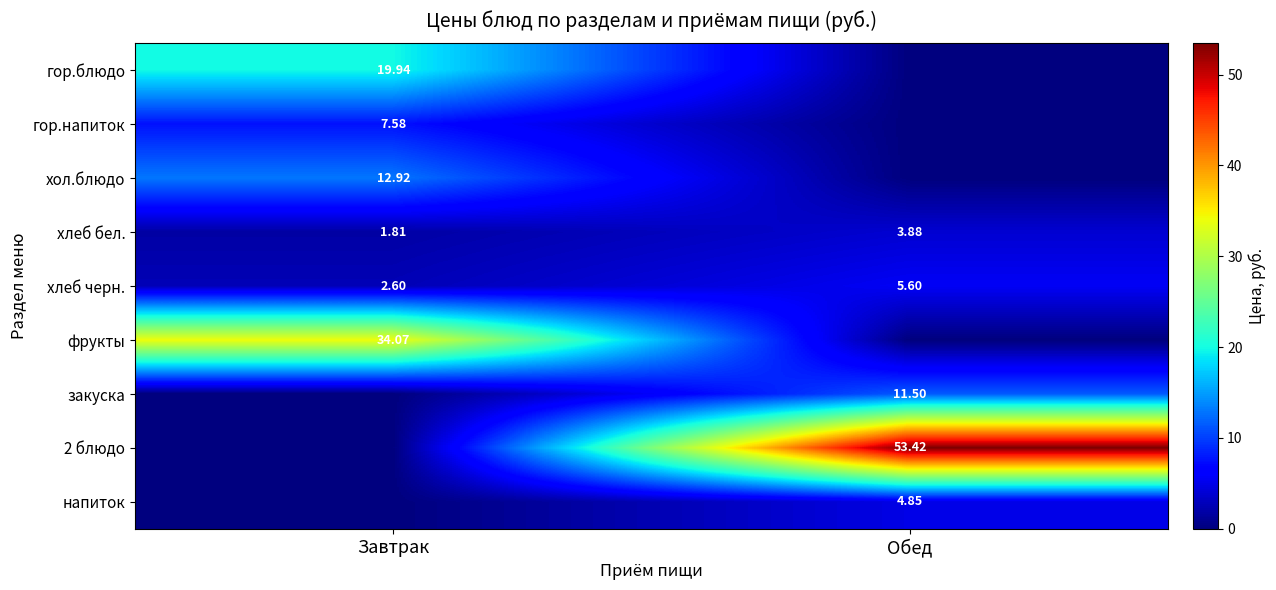

What is the difference between the highest and lowest values at Завтрак?

34.1